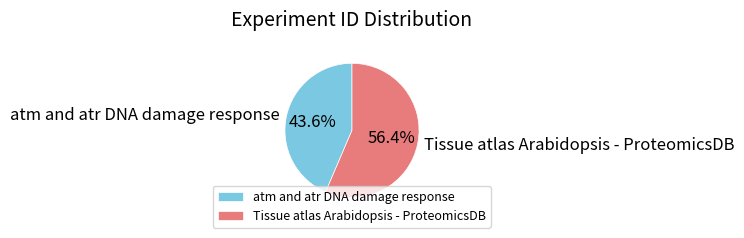

Which category has the biggest portion of the pie?

Tissue atlas Arabidopsis - ProteomicsDB